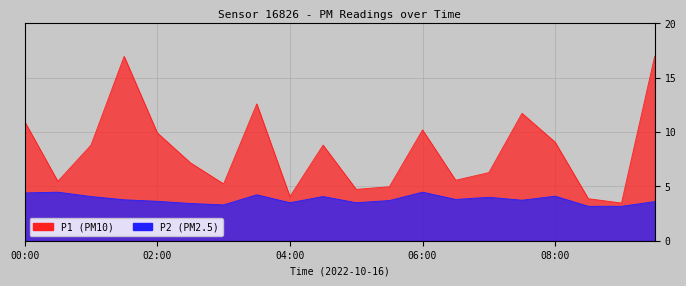

The P1 series shows 12.6 at 03:30. True or false?

True